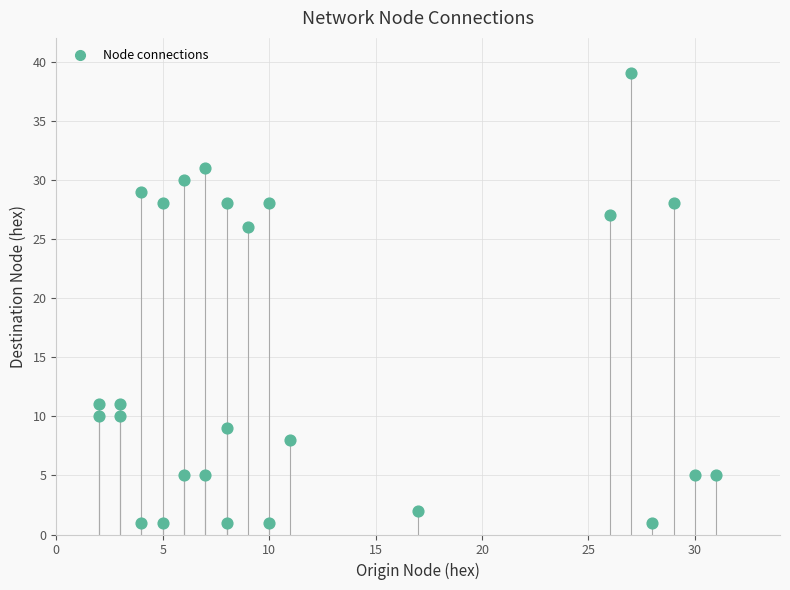

What is the range of X values (max minus min)?

29